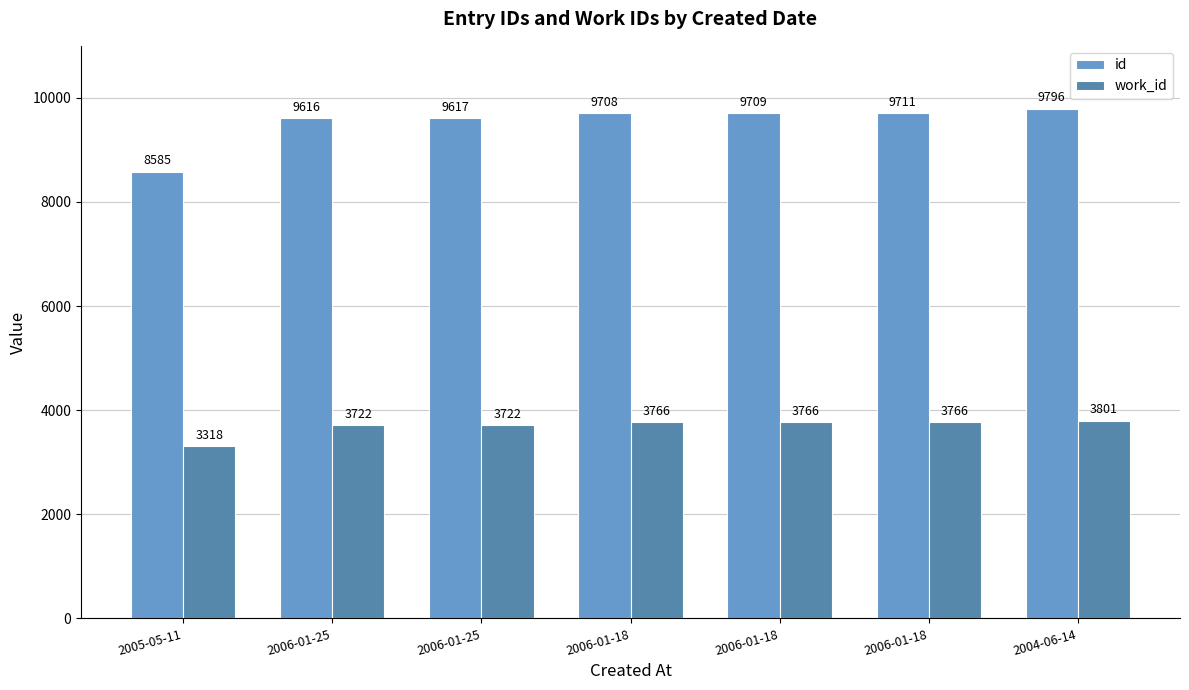

True or false: id has a value of 9796 at 2004-06-14.

True